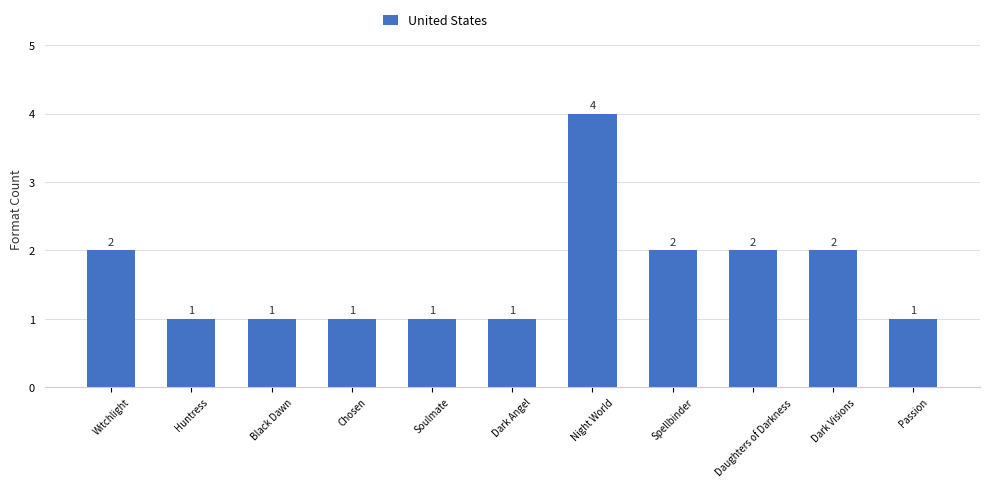

What is the average value?

2